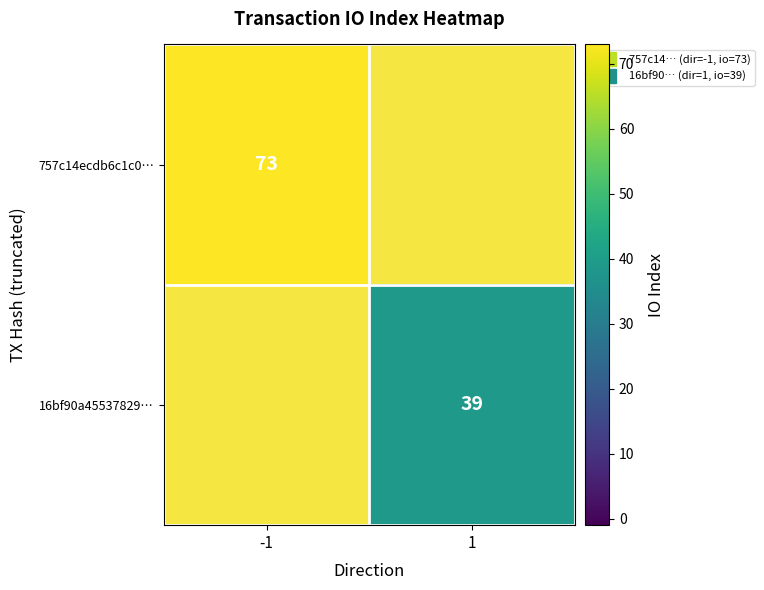

Between -1 and 1, which is larger?

1